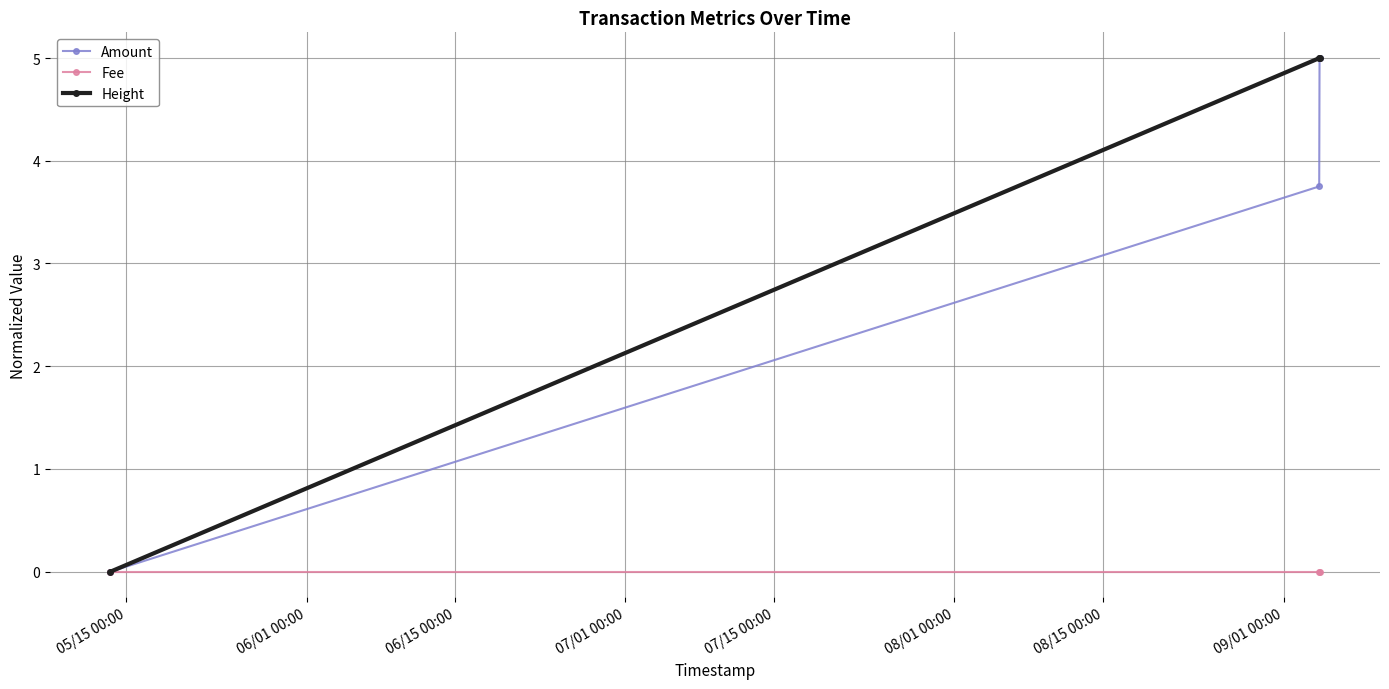

What are all the series names shown in the legend?

Amount, Fee, Height